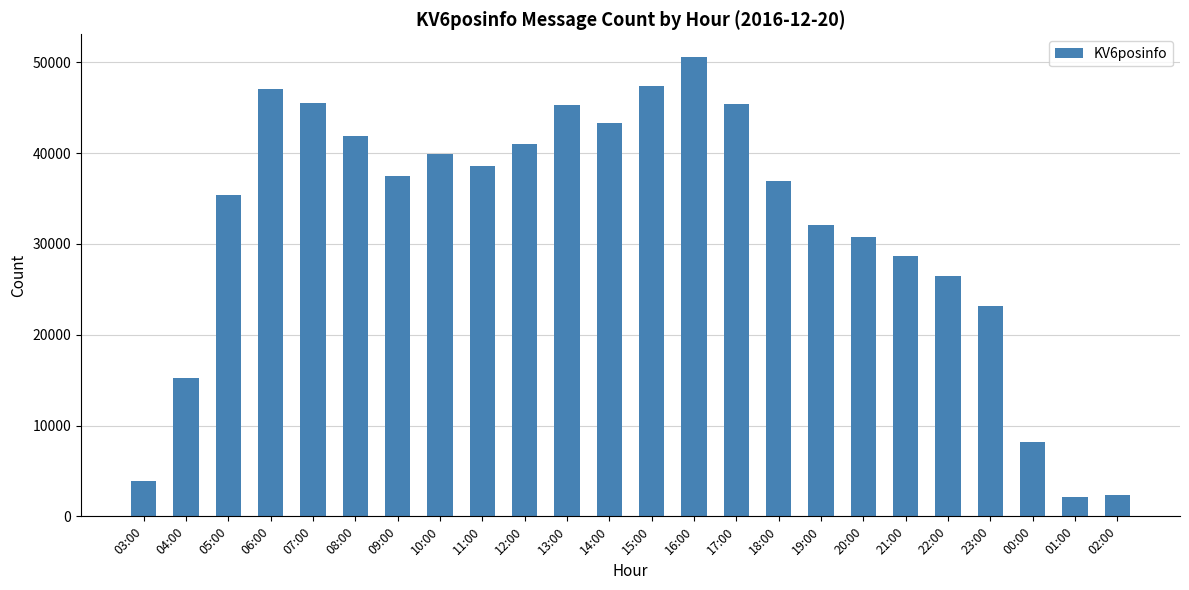

How many series are shown in this chart?

1